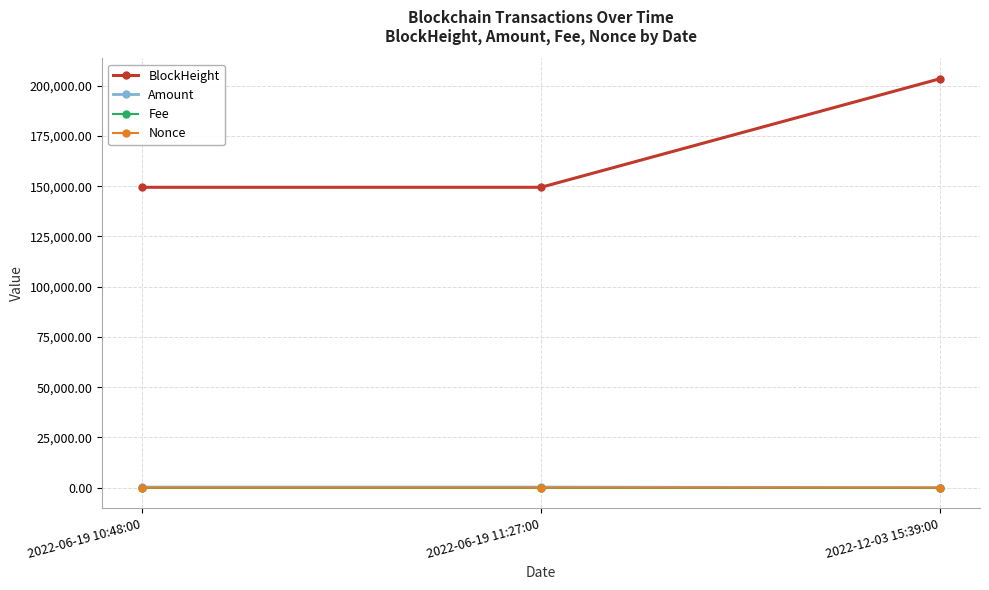

Does the chart have visible grid lines?

Yes